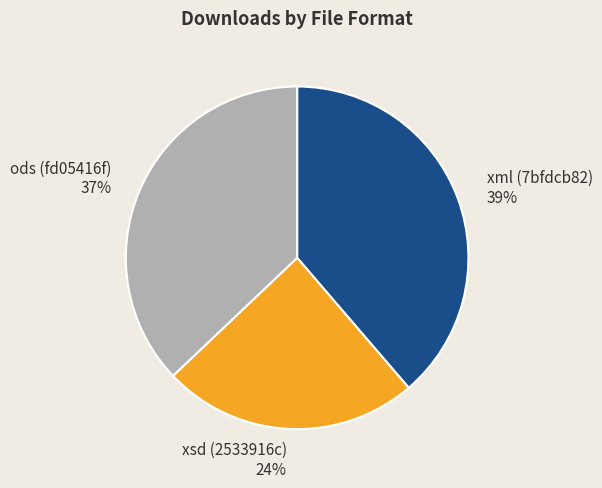

Is it true that xsd (2533916c) is 16% of the pie?

False